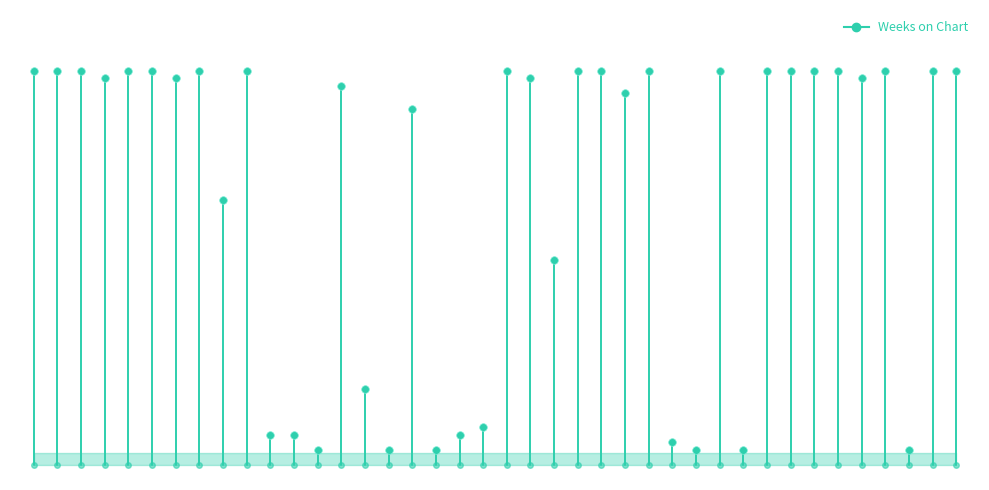

Is it true that the value at 0 is -35?

False